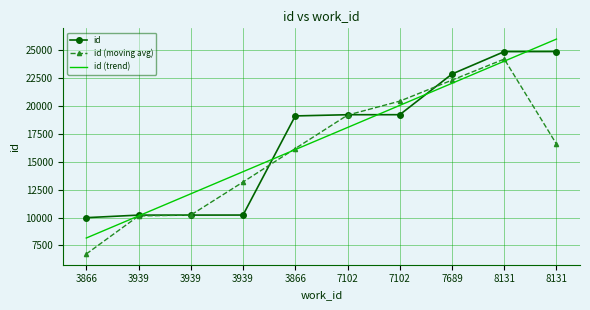

What are all the series names shown in the legend?

id, id (moving avg), id (trend)